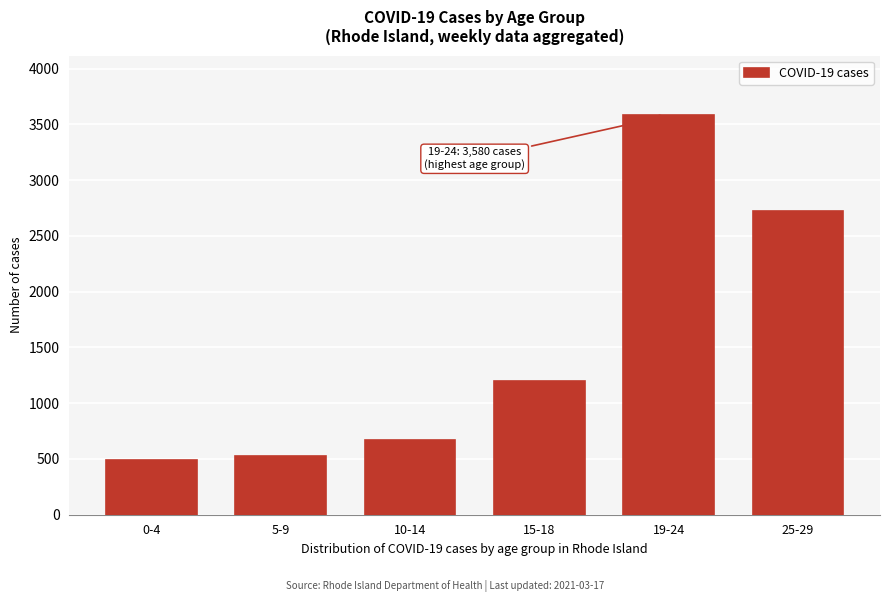

Reading left to right, transcribe all the data shown in this chart.

495	526	674	1199	3580	2720